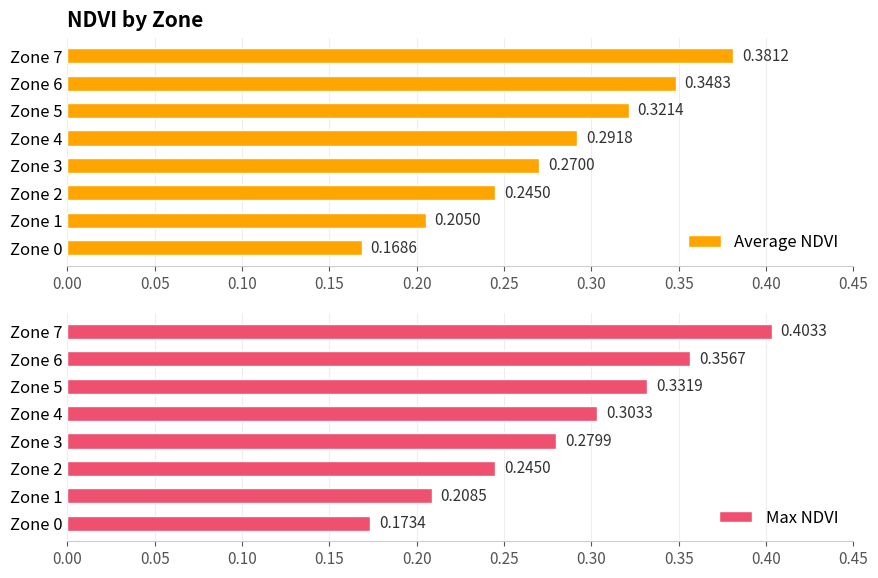

Is it true that Average NDVI equals 0.6 at Zone 6?

False